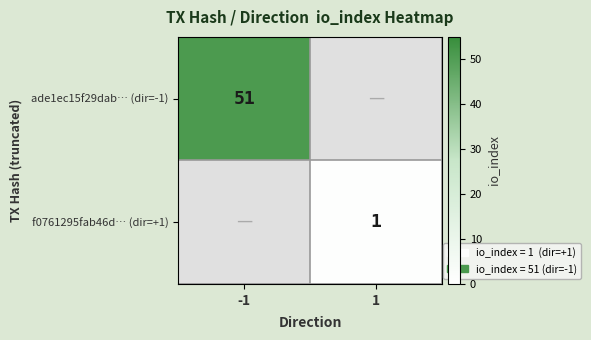

What is the maximum value shown in the chart?

51.0